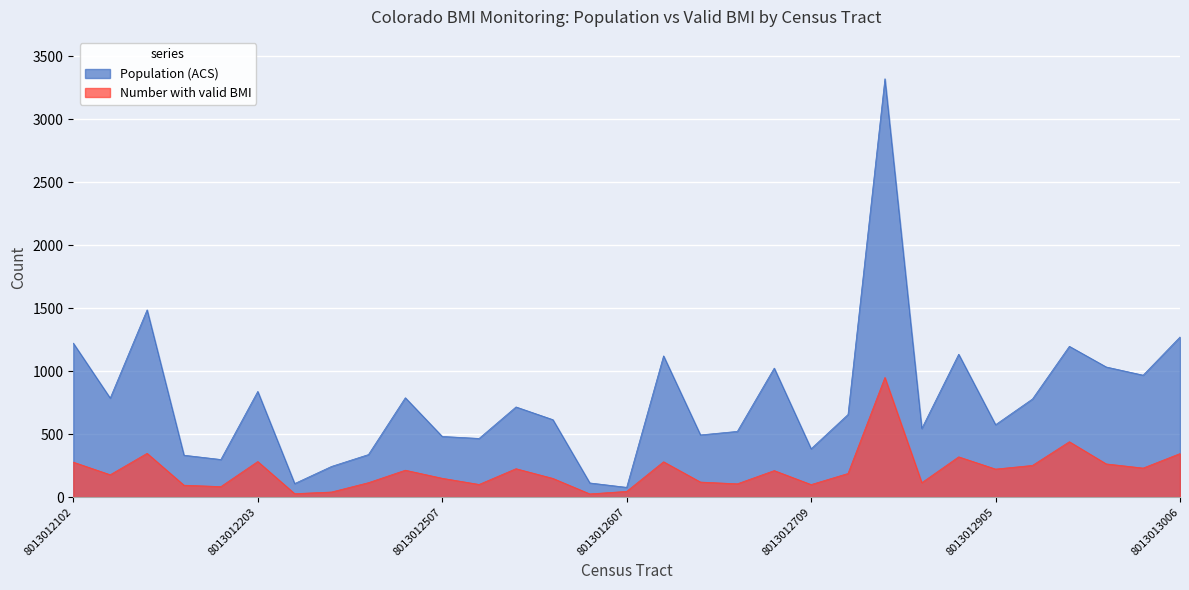

What is the maximum value for Population (ACS)?

3320